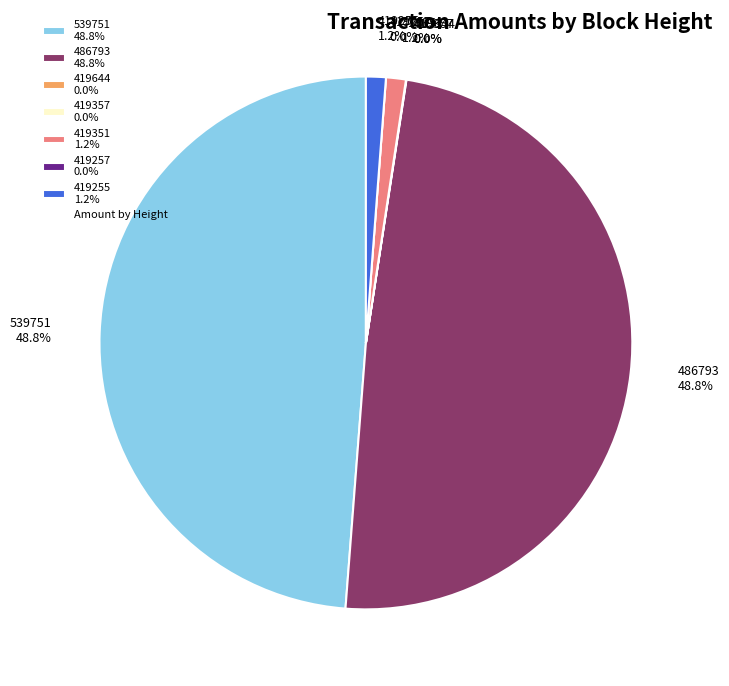

Is 419257 the majority of the pie?

No